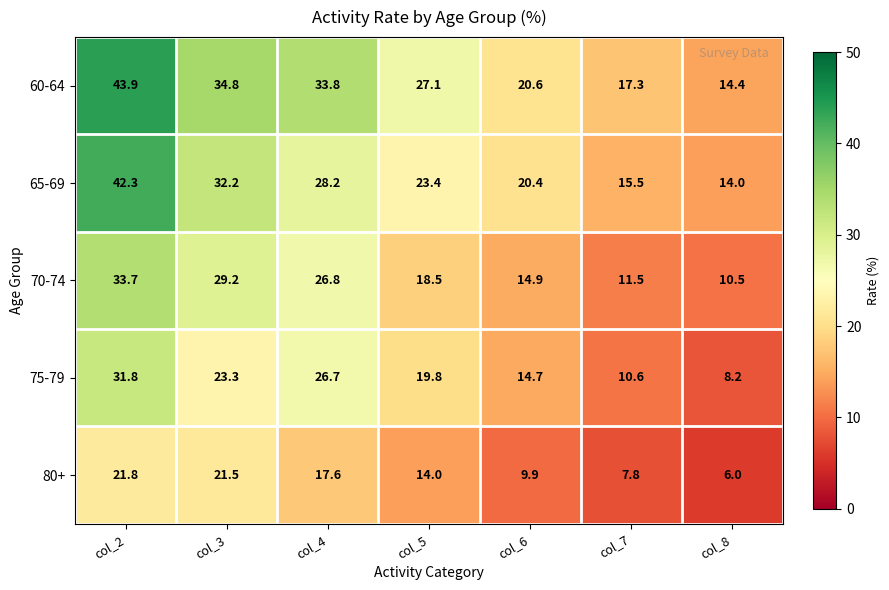

Which label corresponds to the smallest value in the chart?

col_8